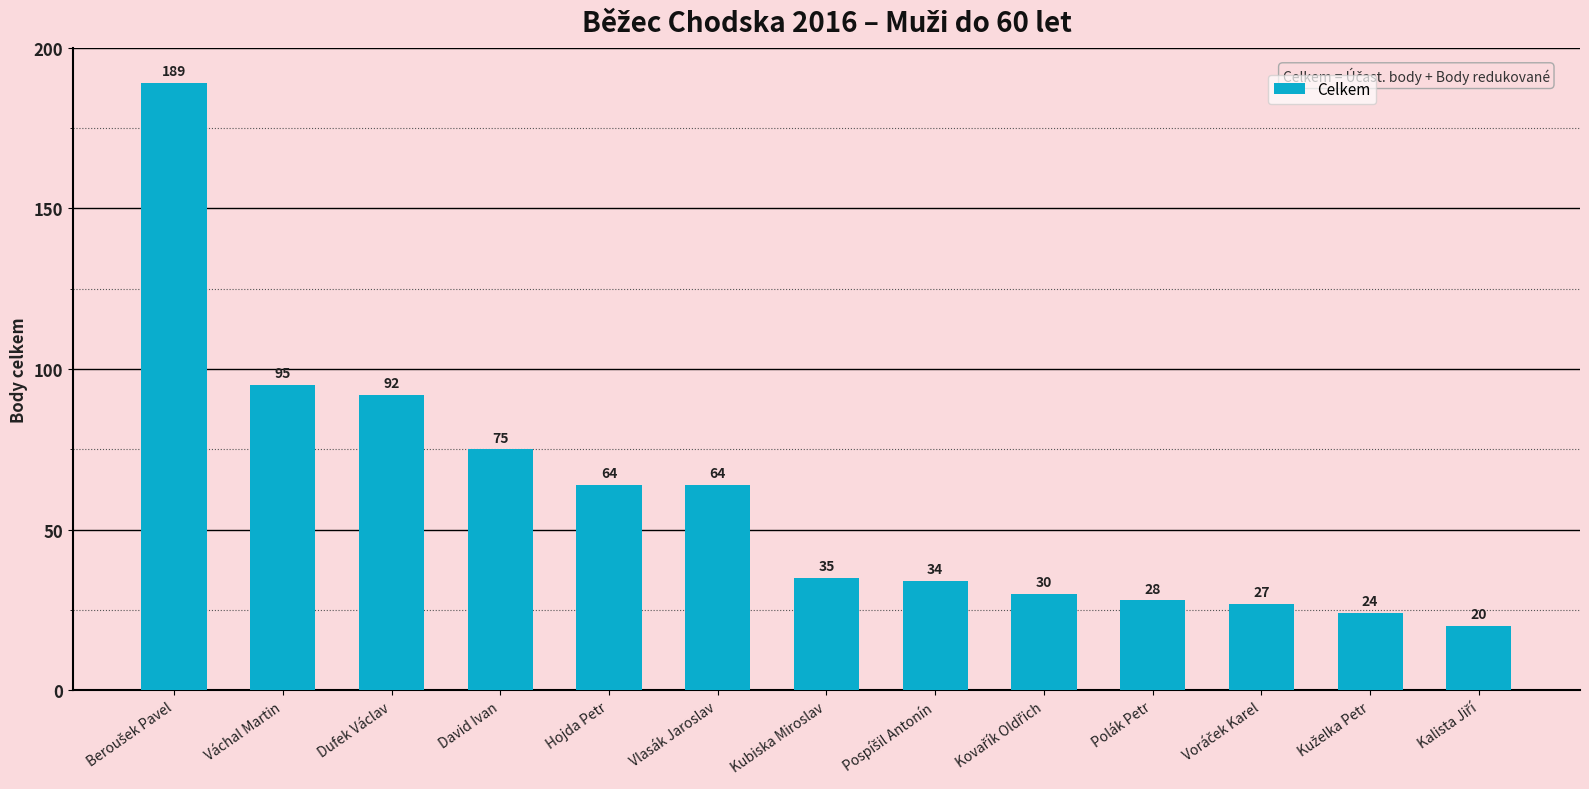

Approximately how many times larger is the value at Vlasák Jaroslav compared to Hojda Petr?

1.0